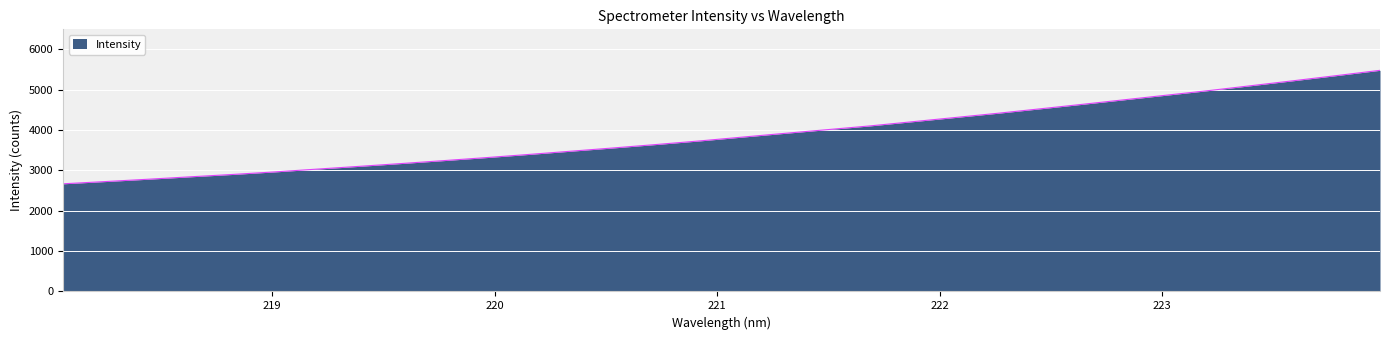

What is the difference between the maximum and minimum values?

2813.9